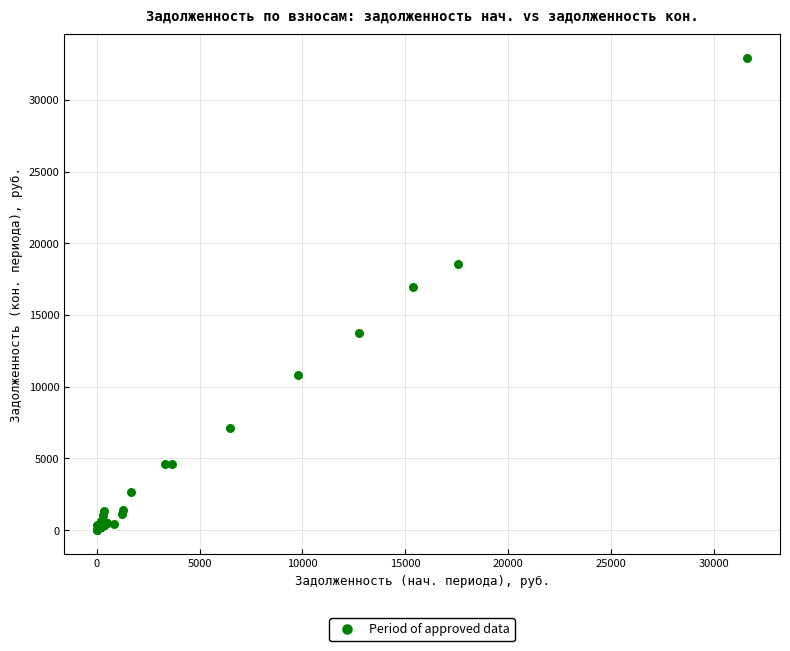

What Y value in the scatter plot is closest to 16457?

16922.3